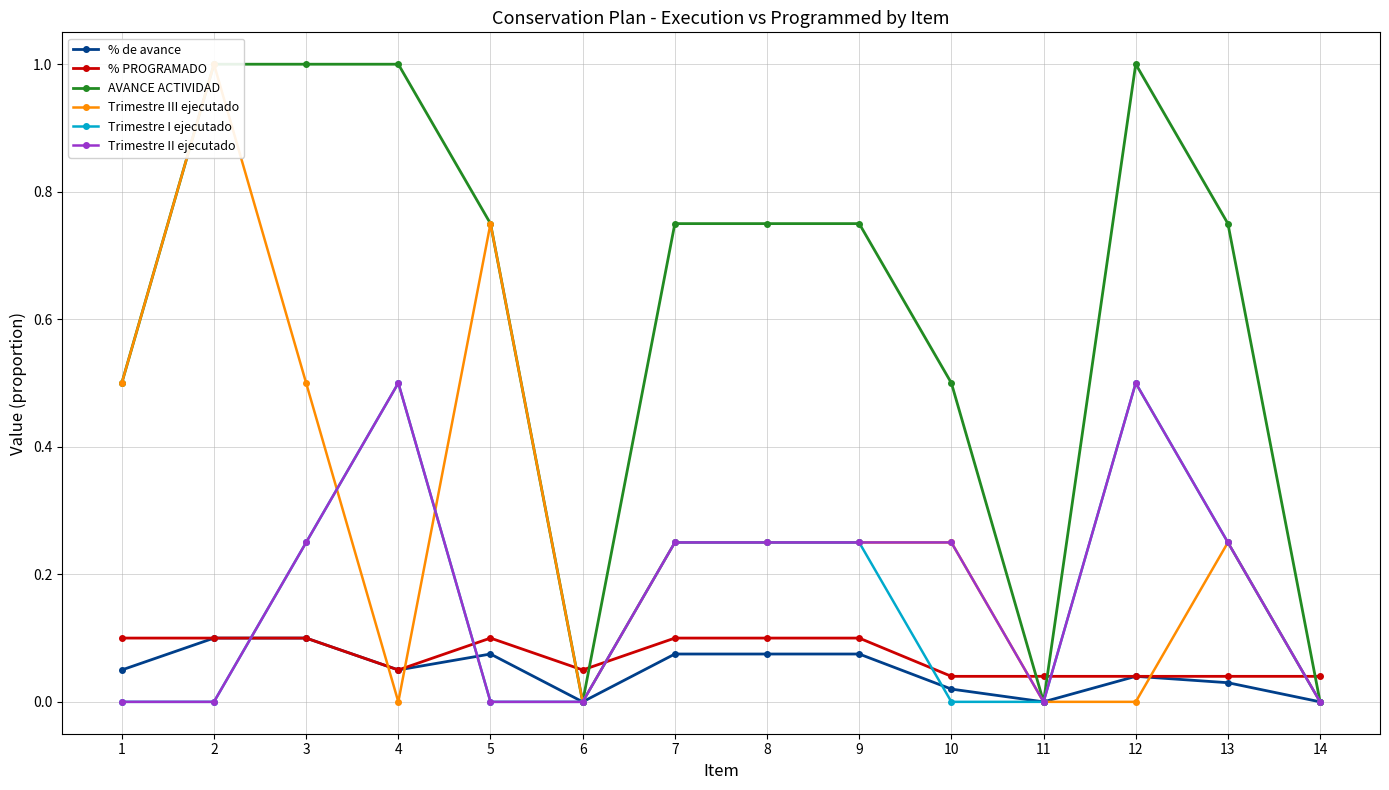

Between which two adjacent categories do AVANCE ACTIVIDAD and % PROGRAMADO first intersect?

5 and 6